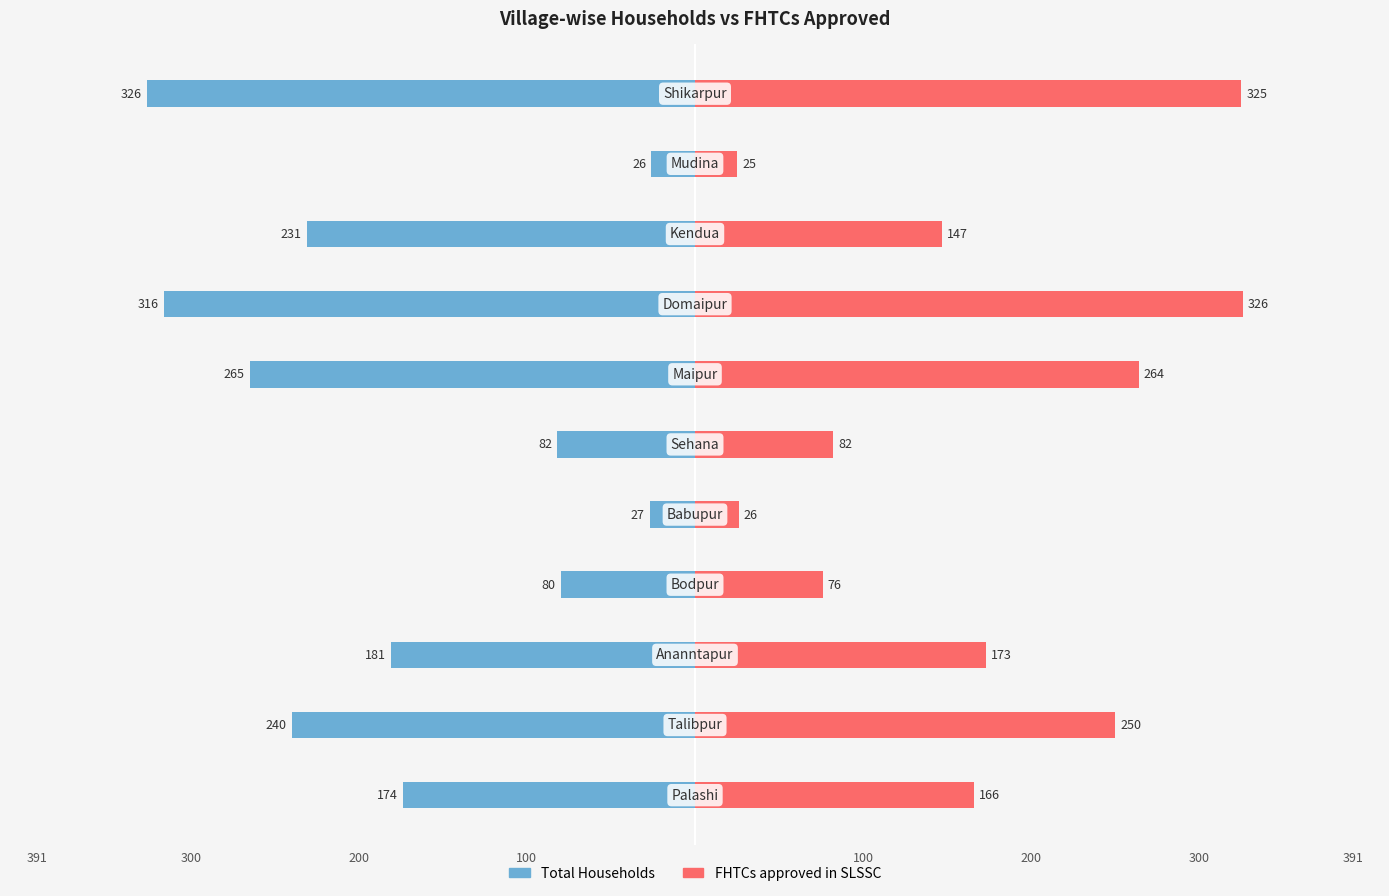

Is the value of Total Households at 8 greater than the value of FHTCs approved in SLSSC at 5?

No